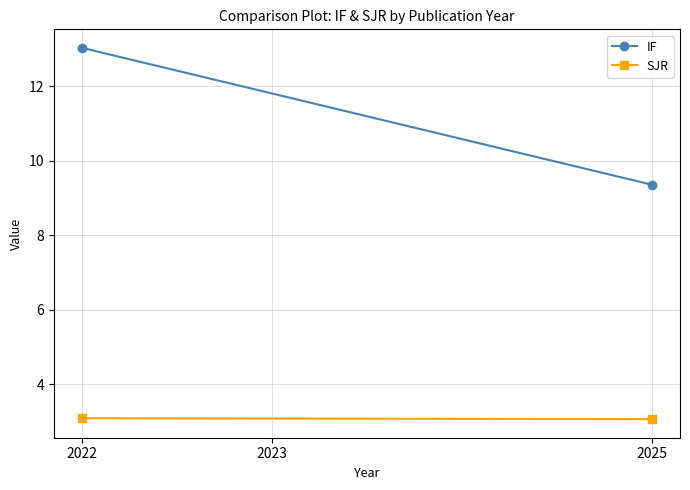

Reading right to left, extract all data points from this chart.

IF: 9.4	13.0
SJR: 3.1	3.1